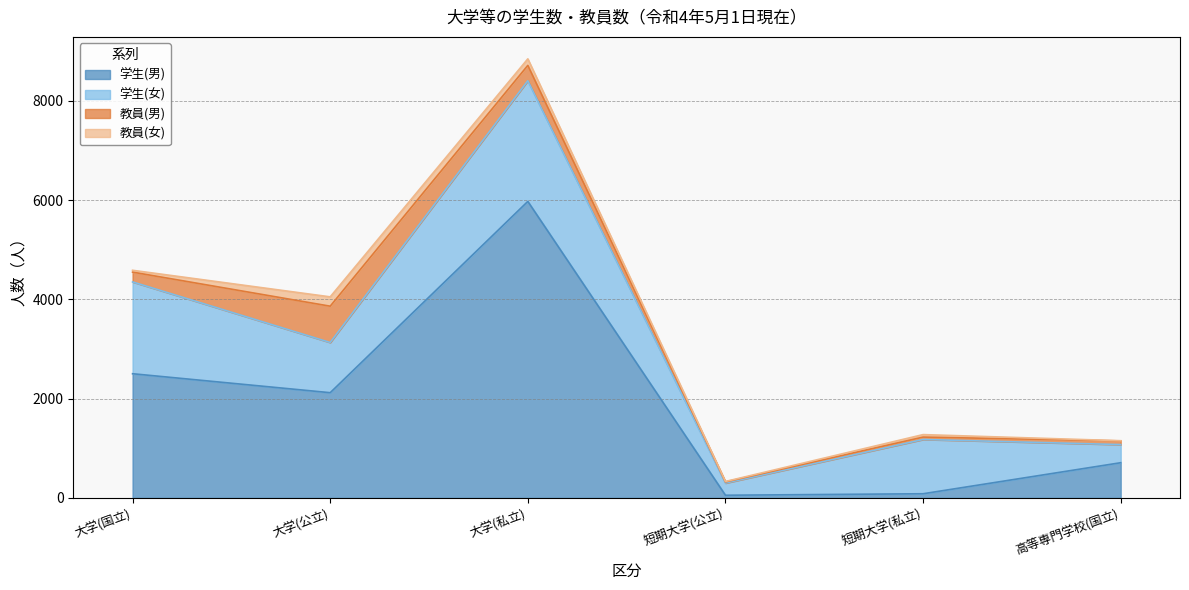

How many interior local valleys does the 学生(女) series have?

2